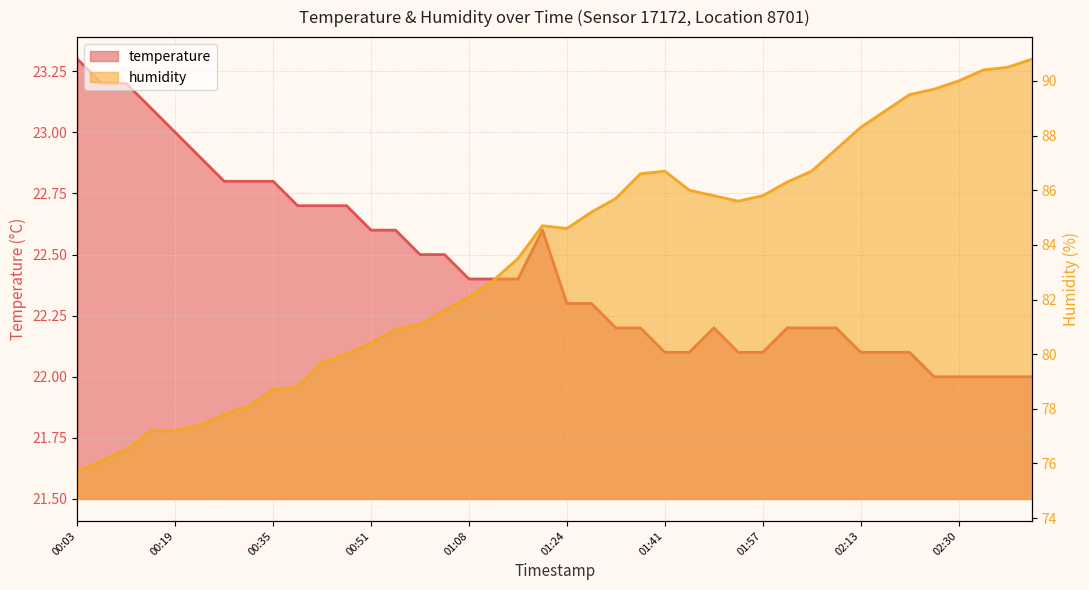

What is the approximate value of temperature at 00:15?

23.1